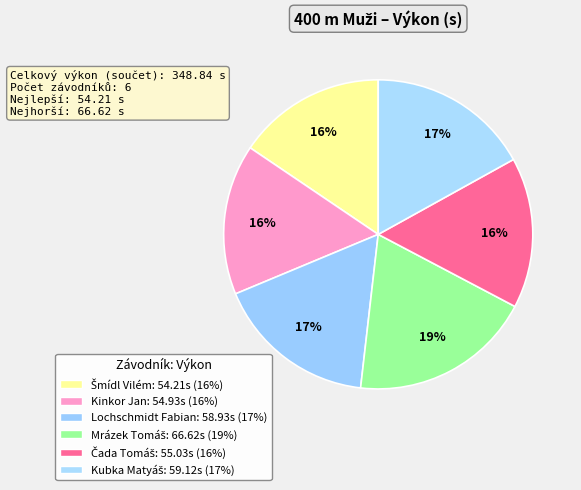

What percentage is the Lochschmidt Fabian slice, to the nearest percent?

17%